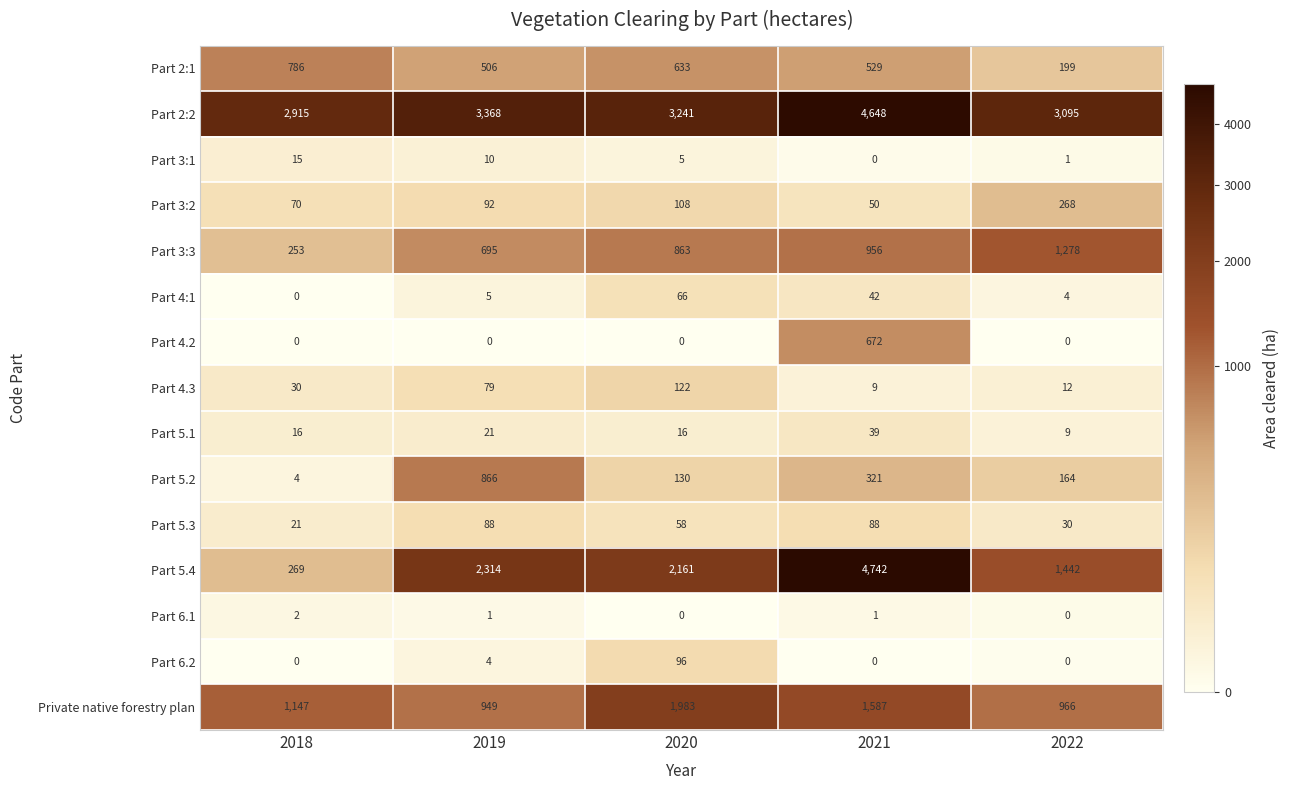

Rank the series by their maximum value, from highest to lowest.

Part 5.4, Part 2:2, Private native forestry plan, Part 3:3, Part 5.2, Part 2:1, Part 4.2, Part 3:2, Part 4.3, Part 6.2, Part 5.3, Part 4:1, Part 5.1, Part 3:1, Part 6.1